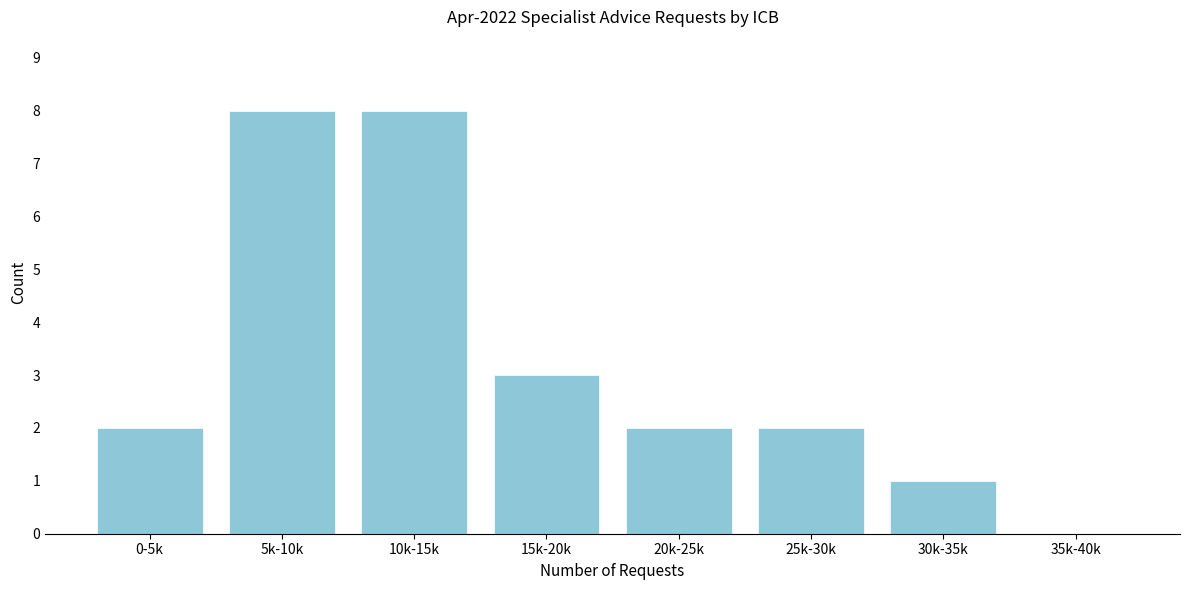

Reading right to left, what are all the values shown in this chart?

35k-40k=0	30k-35k=1	25k-30k=2	20k-25k=2	15k-20k=3	10k-15k=8	5k-10k=8	0-5k=2